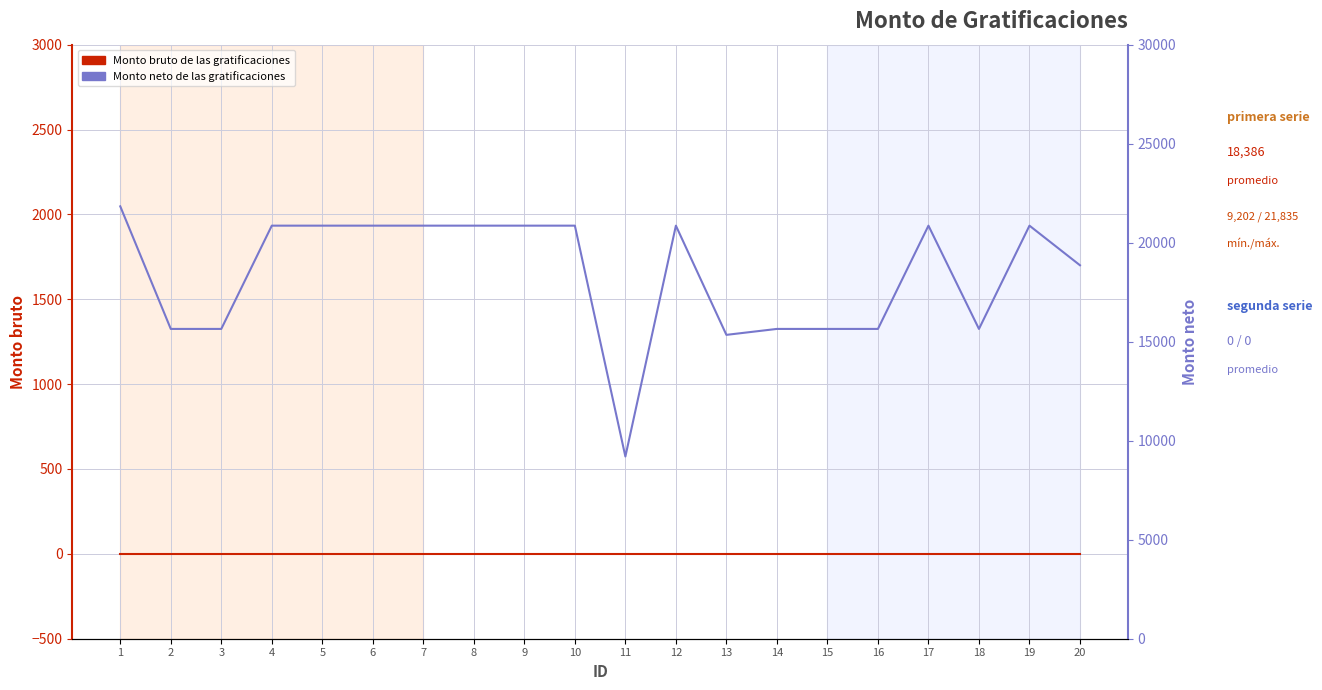

The value of Monto bruto de las gratificaciones at 1 is 0.0. True or false?

True